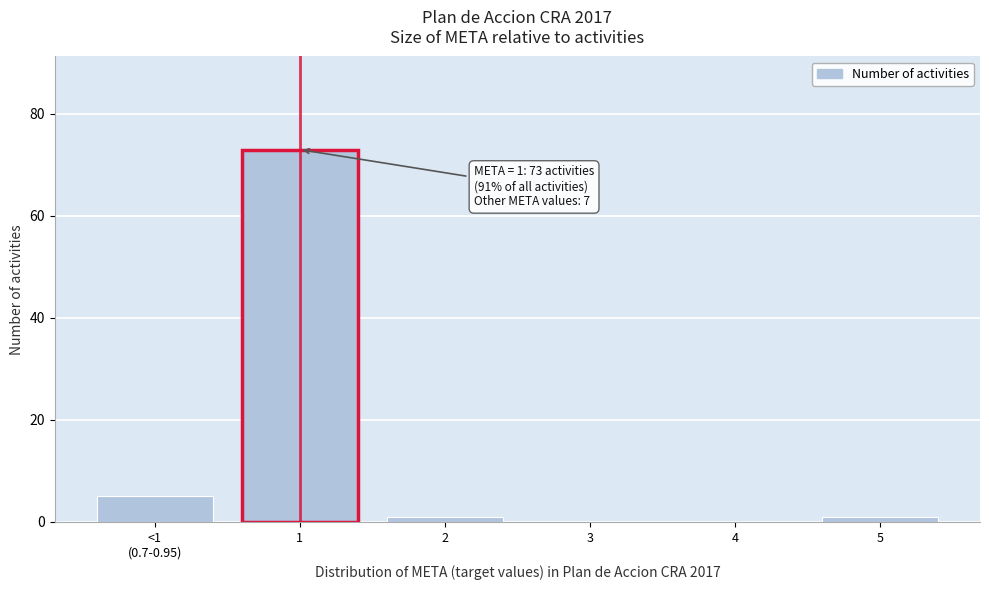

What is the change in value from 1 to 4?

-73